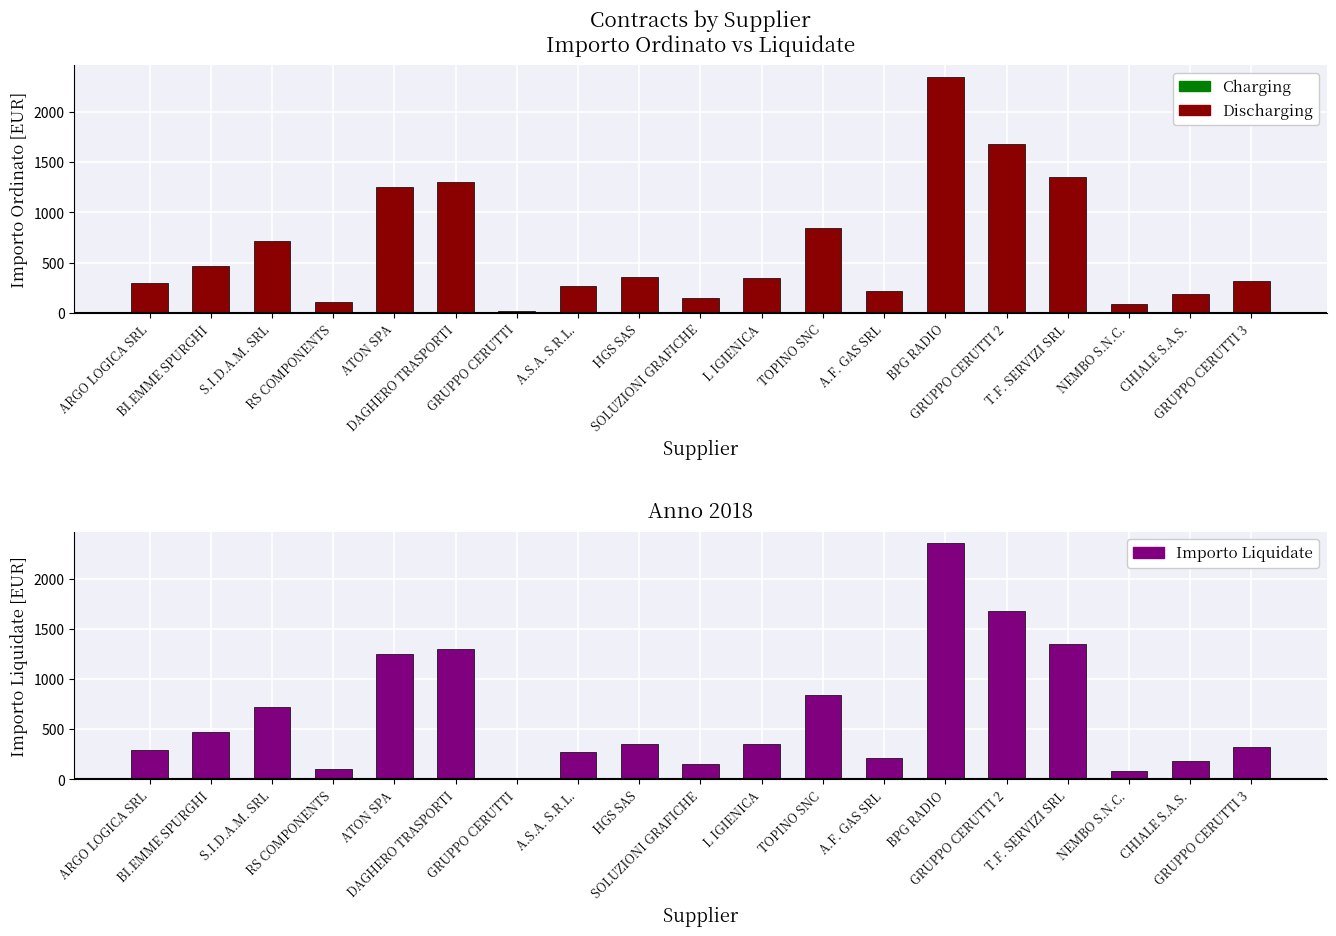

What is the sum of all Importo Ordinato values?

12307.8